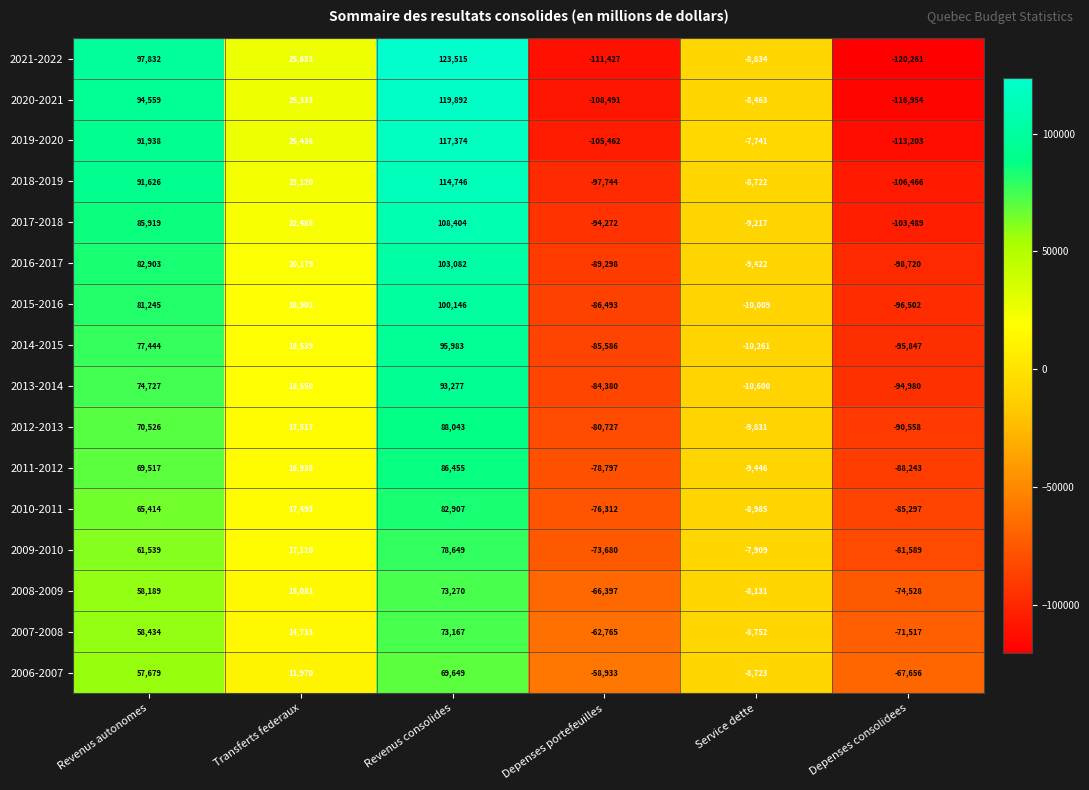

What is the difference between the second highest and second lowest values in the 2011-2012 series?

148314